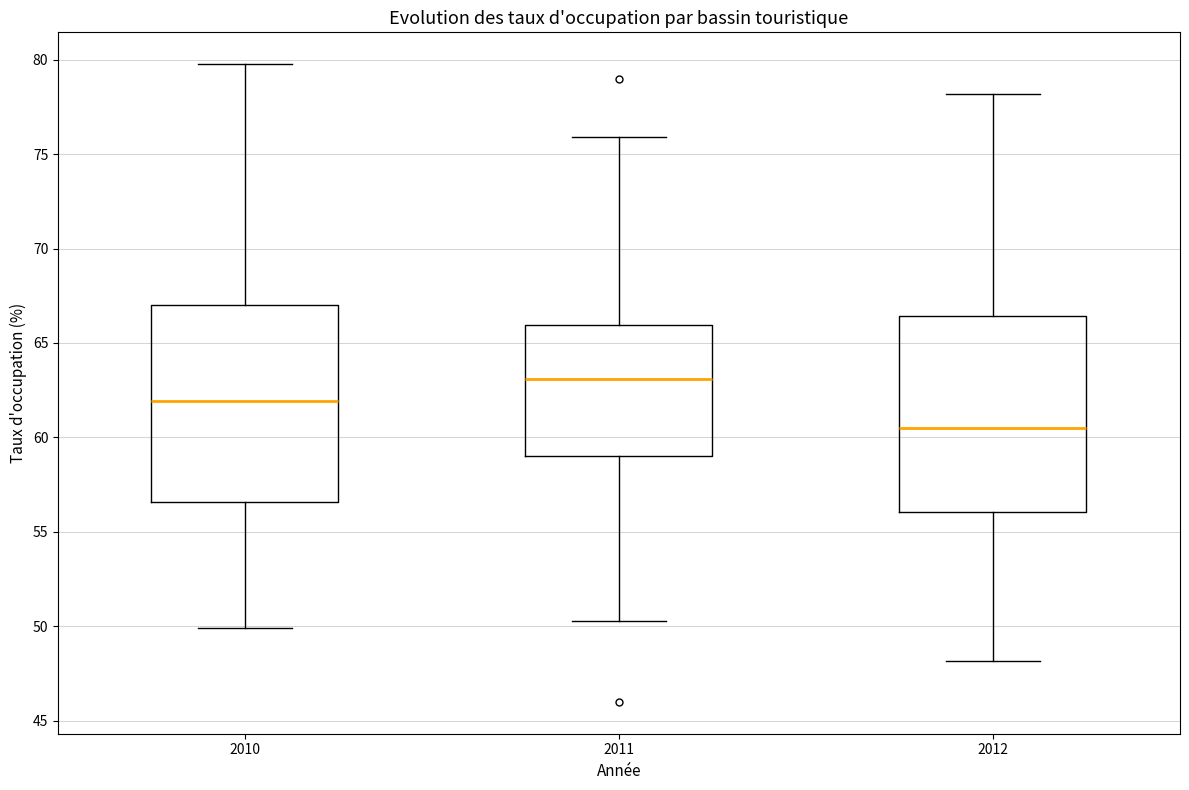

Reading left to right, transcribe this box plot: for each box, give where its median line is, the range the box spans, and where its two whiskers end, as read against the y-axis. The values are not printed on the chart, so give them approximately, as read against the axis.

2010: median 62.0, box 56.5 to 67.0, whiskers 50.0 to 80.0
2011: median 63.0, box 59.0 to 66.0, whiskers 50.5 to 76.0
2012: median 60.5, box 56.0 to 66.5, whiskers 48.0 to 78.0